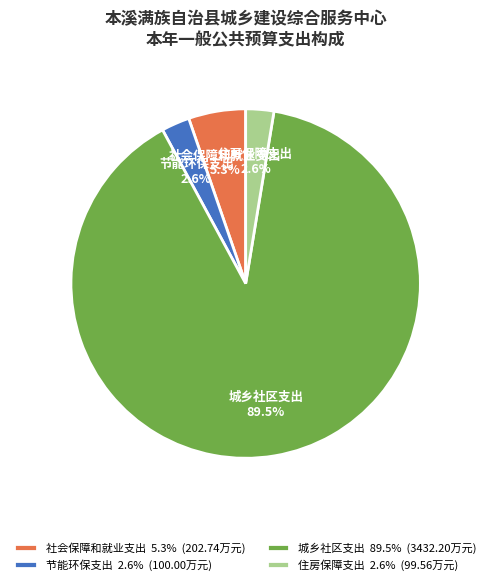

What is the total percentage of 节能环保支出 2.6% (100.00万元) and 社会保障和就业支出 5.3% (202.74万元)?

7.9%